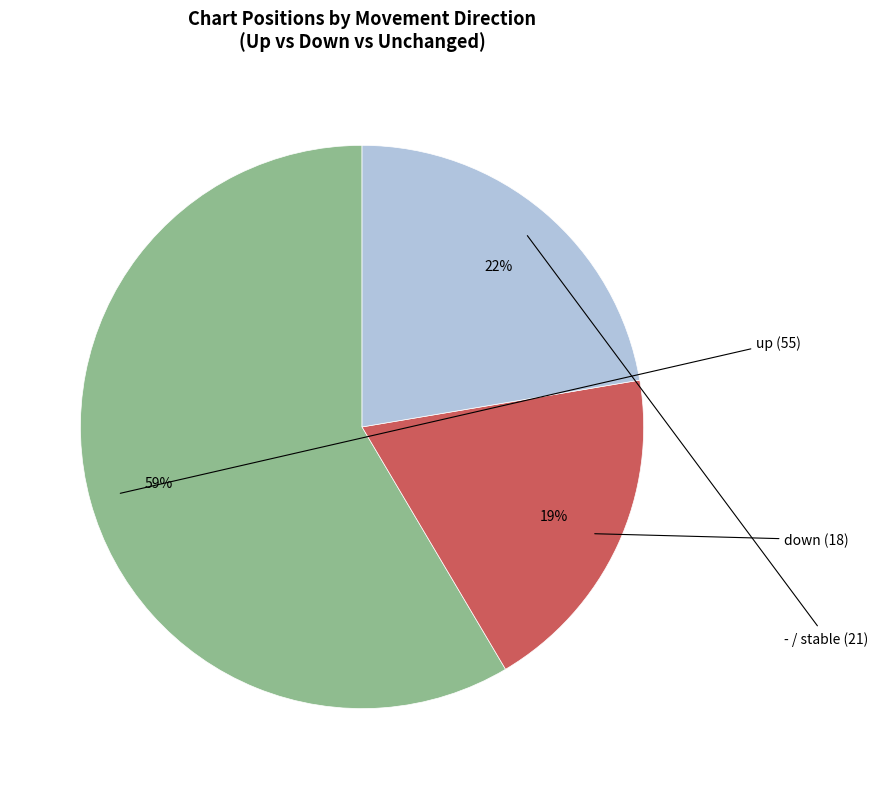

To the nearest percent, what is the average slice percentage?

33%